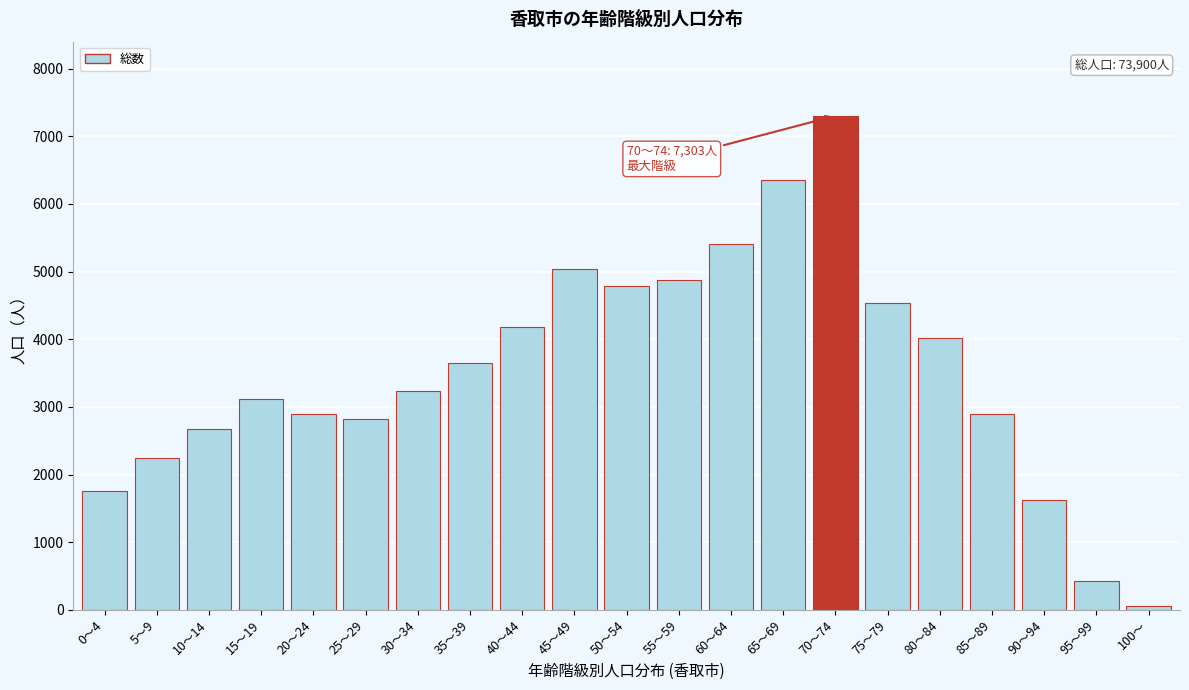

Reading left to right, list all the values displayed in this chart.

0～4=1750	5～9=2244	10～14=2676	15～19=3111	20～24=2896	25～29=2822	30～34=3229	35～39=3642	40～44=4181	45～49=5040	50～54=4790	55～59=4883	60～64=5415	65～69=6358	70～74=7303	75～79=4540	80～84=4012	85～89=2896	90～94=1623	95～99=432	100～=57